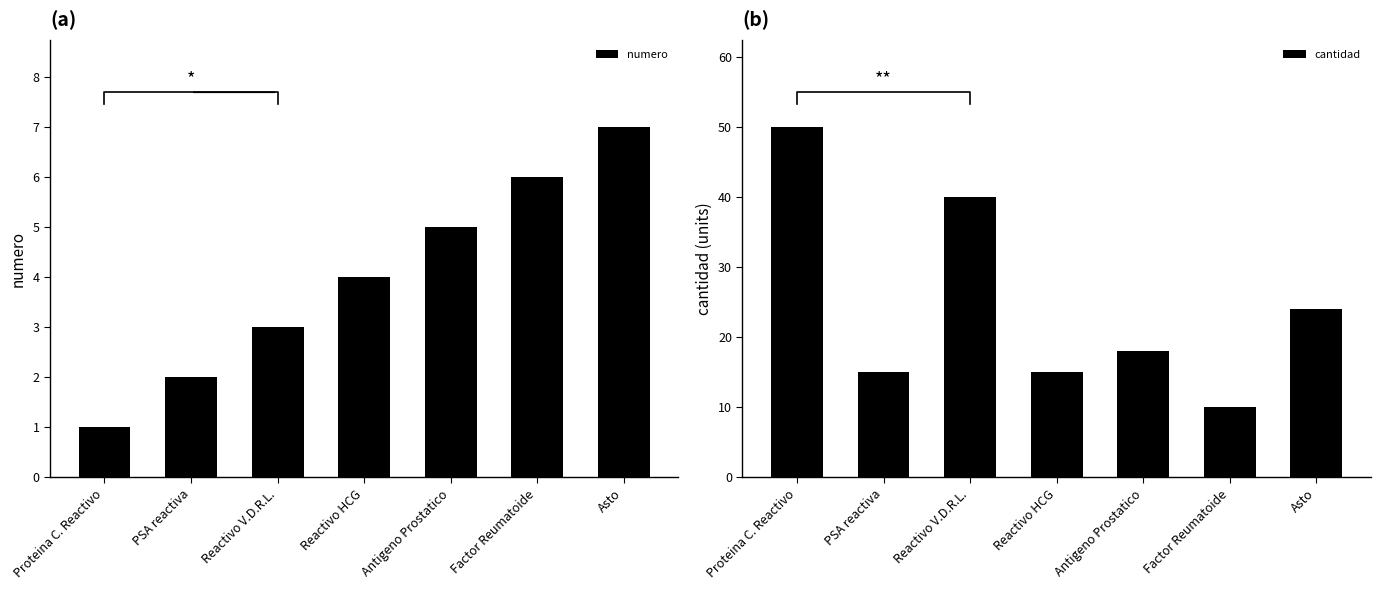

Where is numero nearest to the value 4?

Reactivo HCG